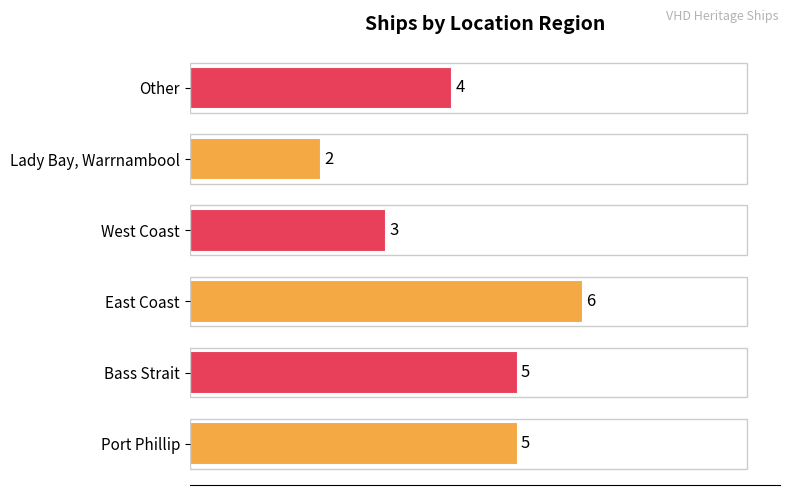

Reading bottom to top, list all the values displayed in this chart.

5	5	6	3	2	4